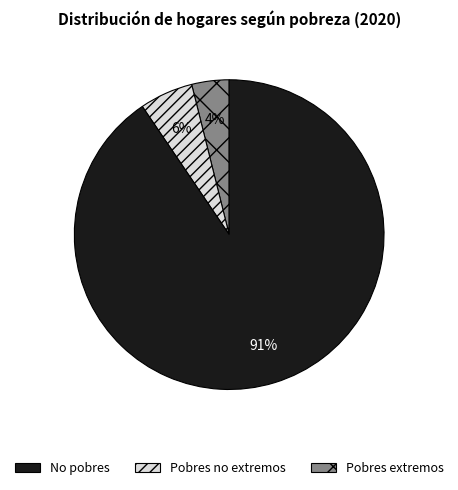

To the nearest percent, what is the average slice percentage?

33%